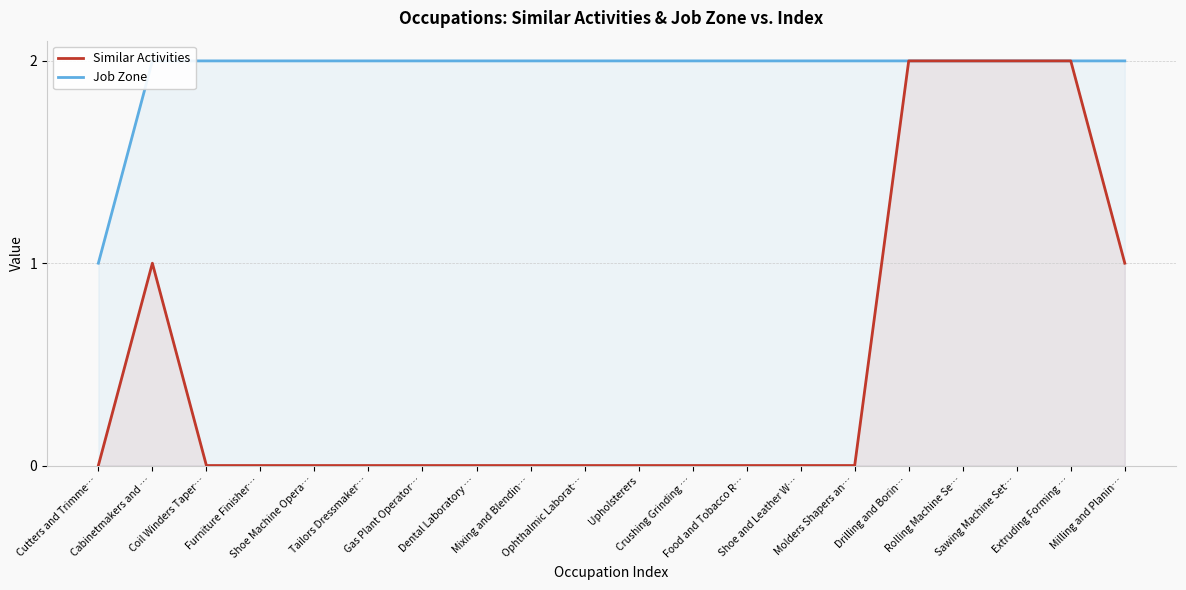

The Similar Activities series shows -1 at Tailors Dressmaker…. True or false?

False